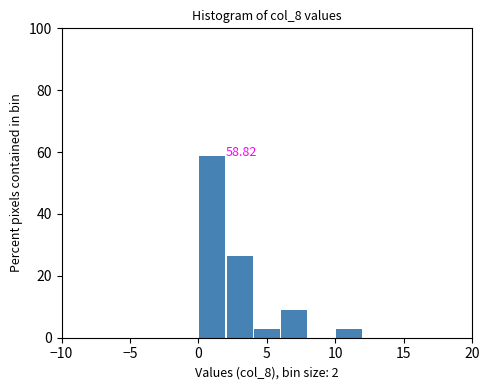

Over which range of the x-axis is the bar tallest?

0 to 2